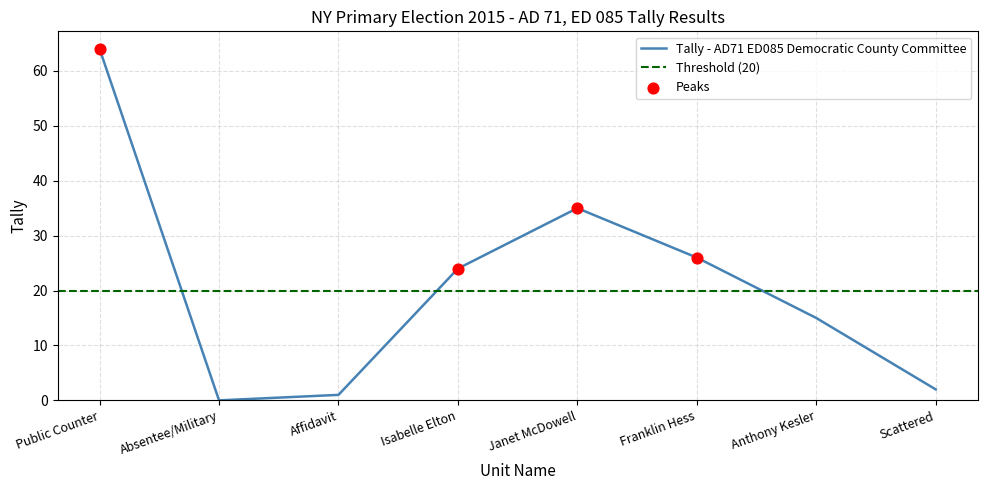

What is the ratio of the value at Public Counter to the value at Isabelle Elton?

2.7